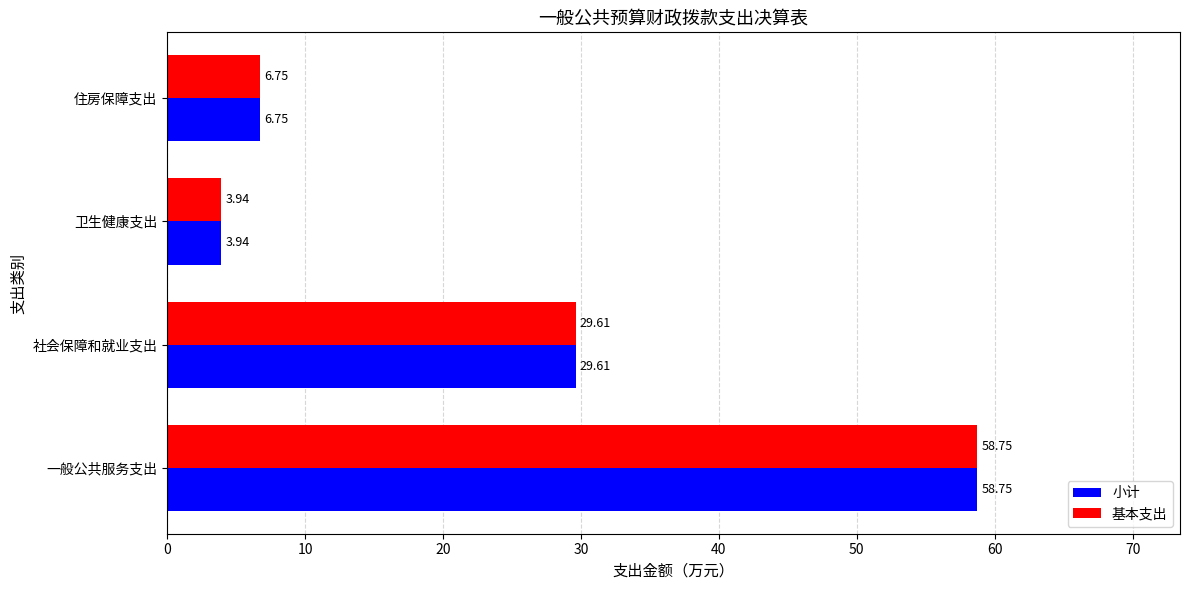

Which category has the lowest value in the 基本支出 series?

卫生健康支出